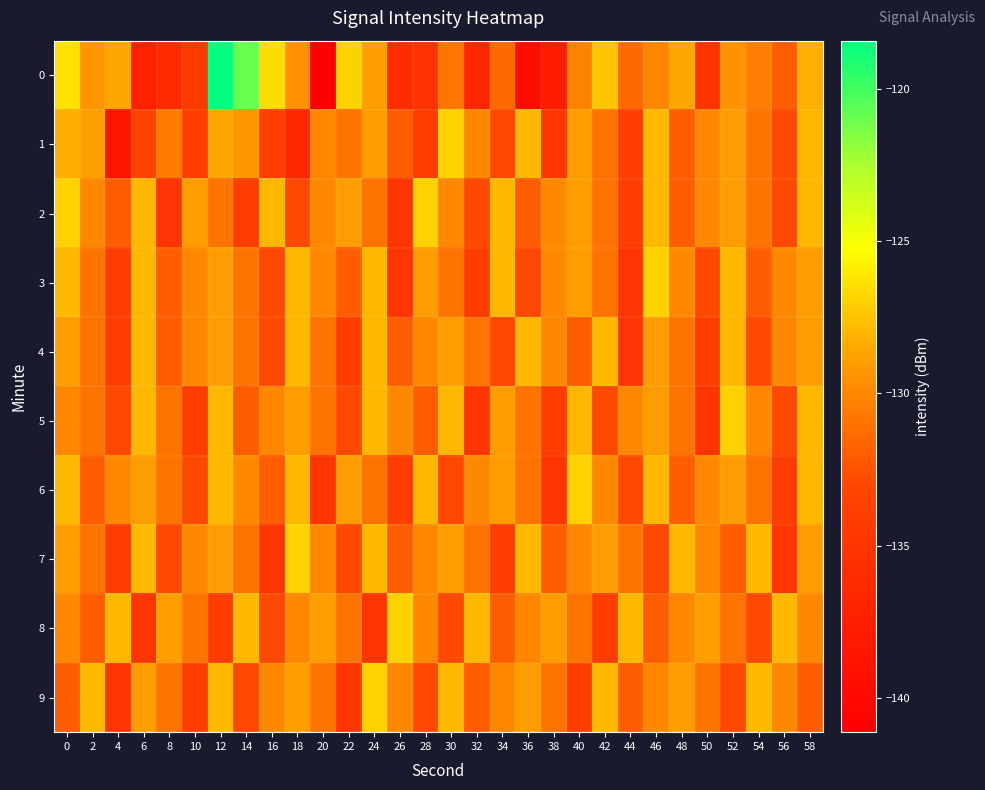

Between 38 and 28, which is larger?

28